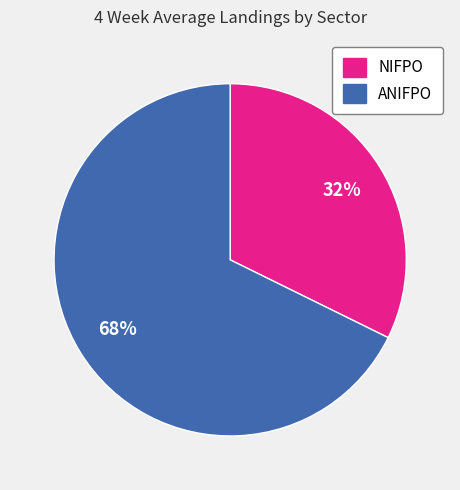

How many slices are in this pie chart?

2